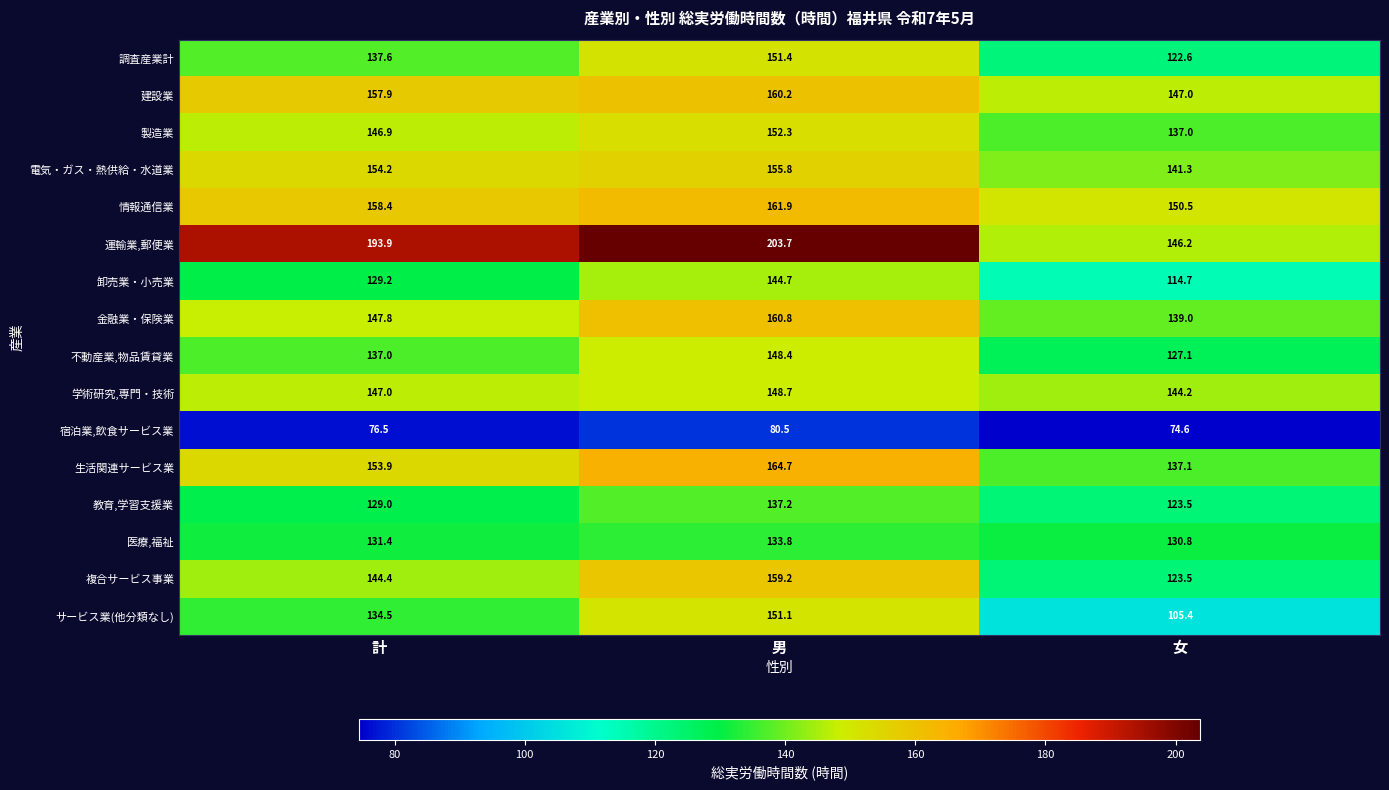

How many categories are shown in the chart?

3